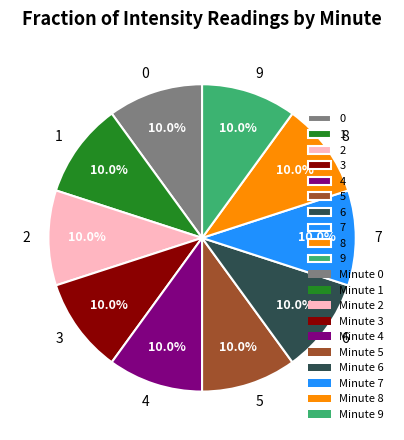

Is there a majority slice in this chart?

No